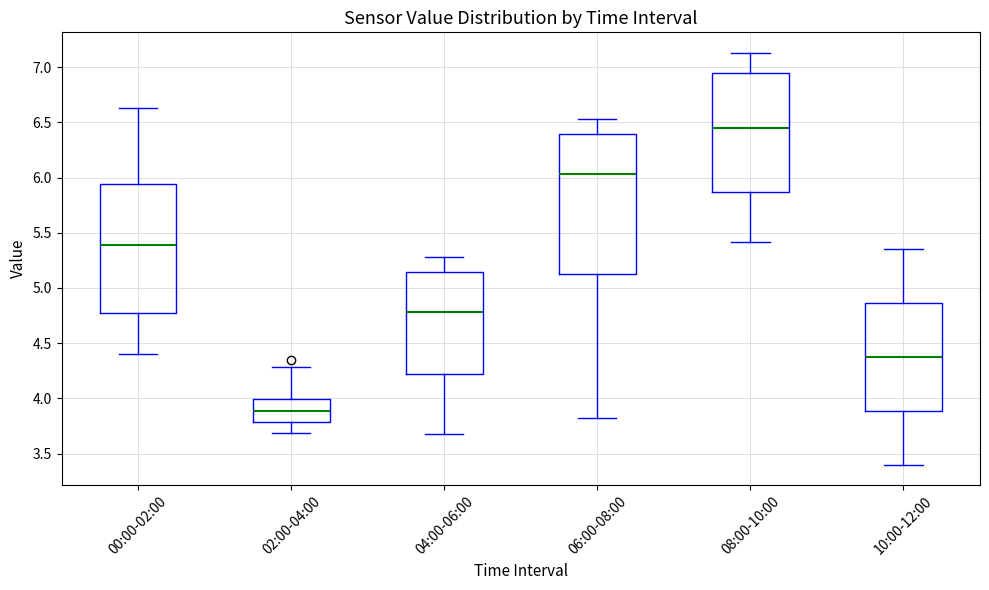

Where is the lower edge of the box for 06:00-08:00 on the y-axis? The values are not printed on the chart, so give them approximately, as read against the axis.

5.15